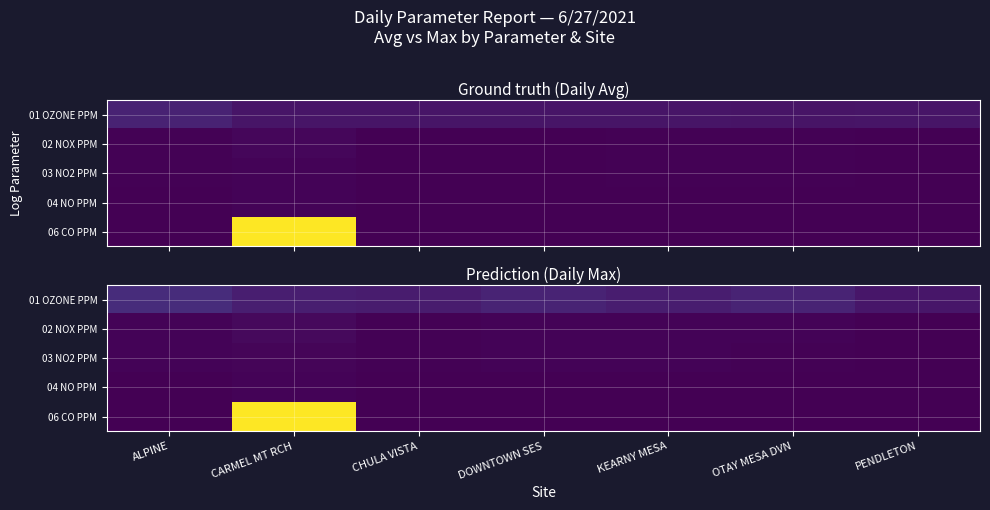

How many values in 06 CO PPM are above zero?

1